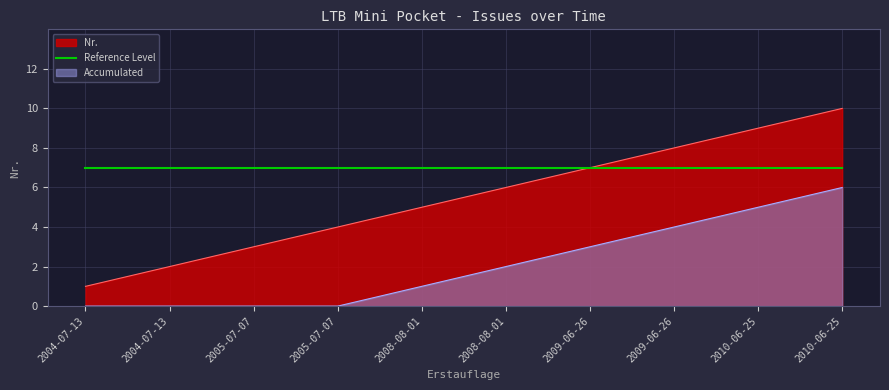

What is the difference between the maximum and second lowest values?

8